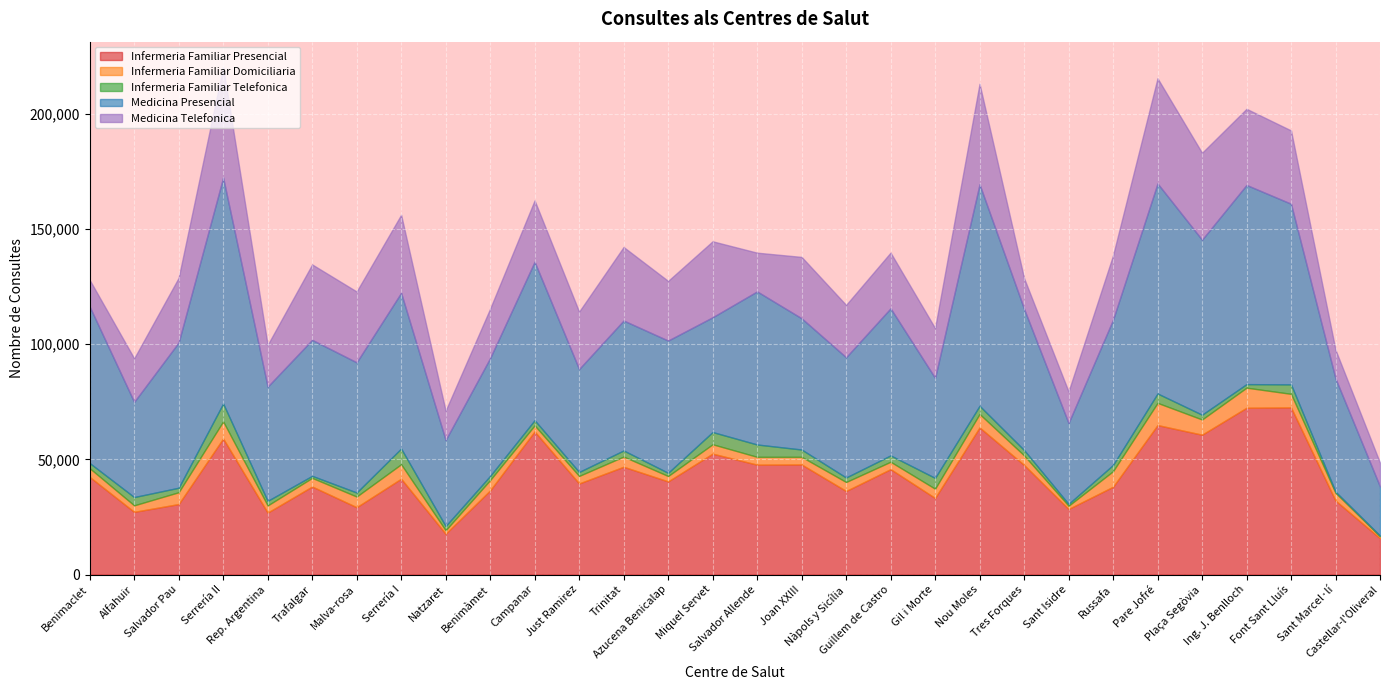

What is the difference between the Infermeria Familiar Domiciliaria values at Joan XXIII and Malva-rosa?

1320